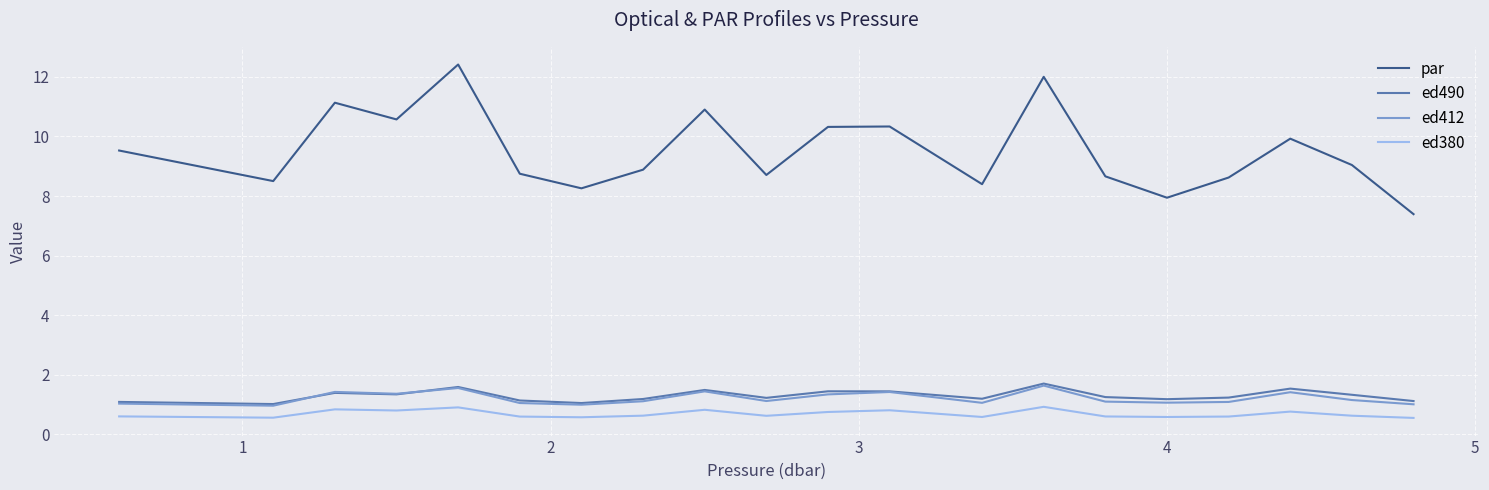

True or false: par and ed412 intersect in this chart.

False